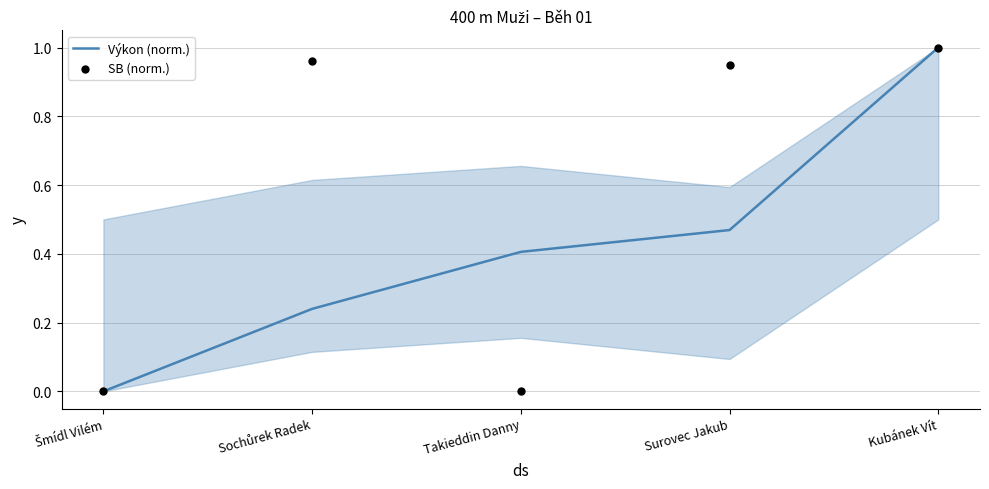

Which series reaches the maximum Y coordinate?

Výkon (norm.)